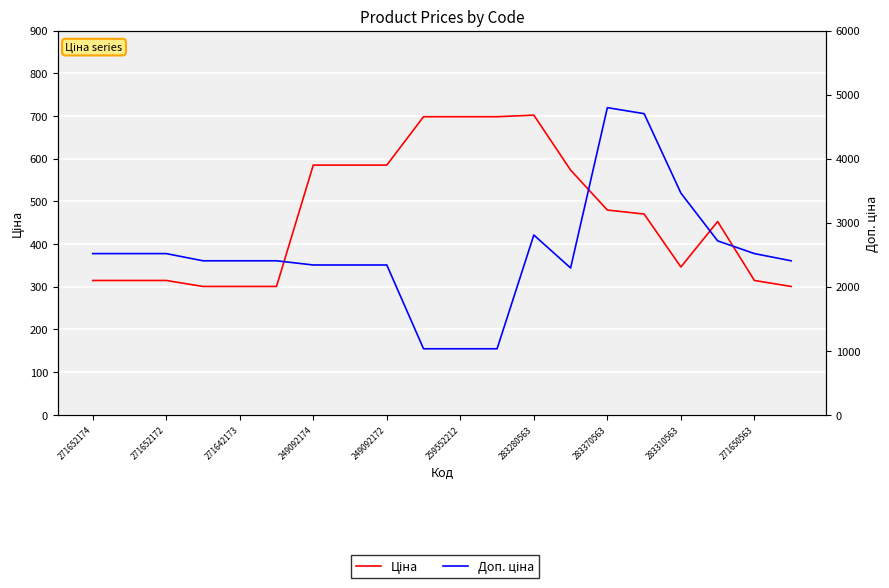

At how many categories does at least one series exceed 3245?

3